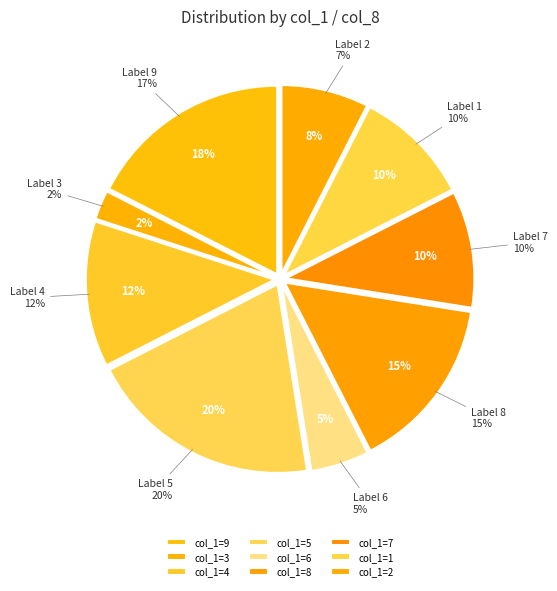

Combined, do 9 and 5 account for over 50%?

No